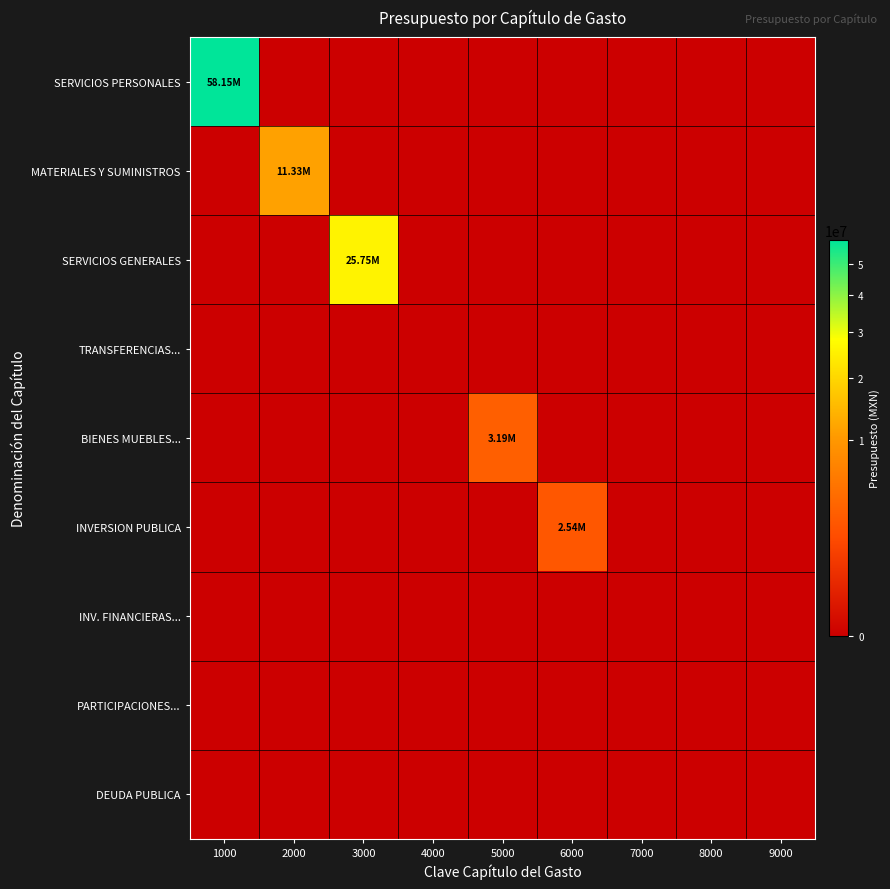

Reading left to right, list all the values displayed in this chart.

SERVICIOS PERSONALES: 1000=58145742.8	2000=0.0	3000=0.0	4000=0.0	5000=0.0	6000=0.0	7000=0.0	8000=0.0	9000=0.0
MATERIALES Y SUMINISTROS: 1000=0.0	2000=11333930.7	3000=0.0	4000=0.0	5000=0.0	6000=0.0	7000=0.0	8000=0.0	9000=0.0
SERVICIOS GENERALES: 1000=0.0	2000=0.0	3000=25750225.5	4000=0.0	5000=0.0	6000=0.0	7000=0.0	8000=0.0	9000=0.0
TRANSFERENCIAS...: 1000=0.0	2000=0.0	3000=0.0	4000=0.0	5000=0.0	6000=0.0	7000=0.0	8000=0.0	9000=0.0
BIENES MUEBLES...: 1000=0.0	2000=0.0	3000=0.0	4000=0.0	5000=3195000.0	6000=0.0	7000=0.0	8000=0.0	9000=0.0
INVERSION PUBLICA: 1000=0.0	2000=0.0	3000=0.0	4000=0.0	5000=0.0	6000=2539000.0	7000=0.0	8000=0.0	9000=0.0
INV. FINANCIERAS...: 1000=0.0	2000=0.0	3000=0.0	4000=0.0	5000=0.0	6000=0.0	7000=0.0	8000=0.0	9000=0.0
PARTICIPACIONES...: 1000=0.0	2000=0.0	3000=0.0	4000=0.0	5000=0.0	6000=0.0	7000=0.0	8000=0.0	9000=0.0
DEUDA PUBLICA: 1000=0.0	2000=0.0	3000=0.0	4000=0.0	5000=0.0	6000=0.0	7000=0.0	8000=0.0	9000=0.0